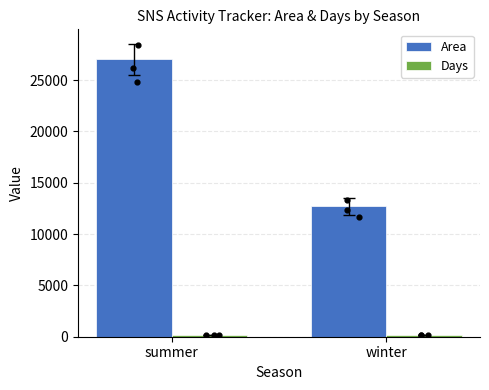

What is the total value across all series at summer?

27211